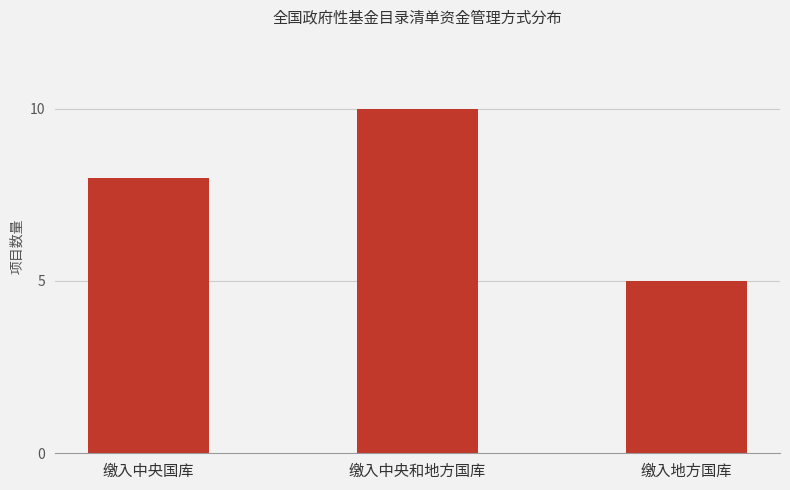

Does the chart contain stacked bars?

No